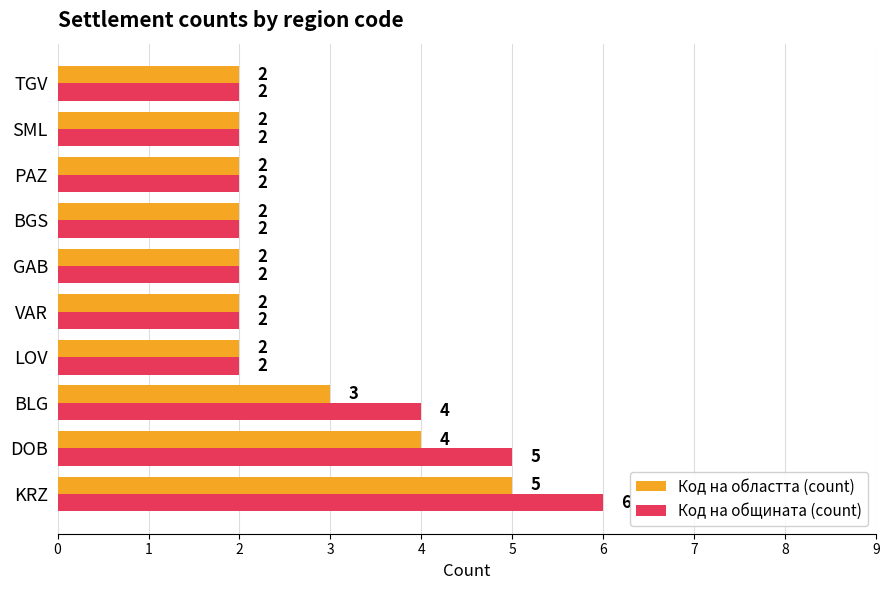

List the series in order of their overall mean, lowest first.

Код на областта (count), Код на общината (count)